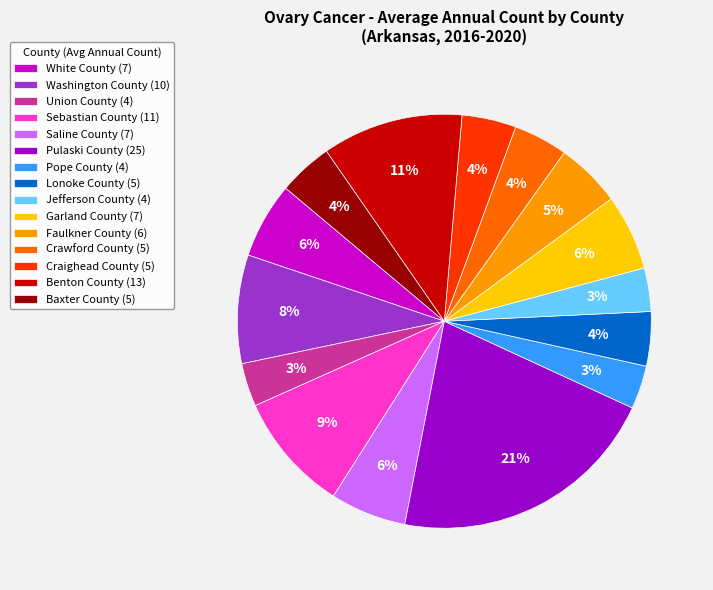

True or false: Union County accounts for 3% of the total.

True